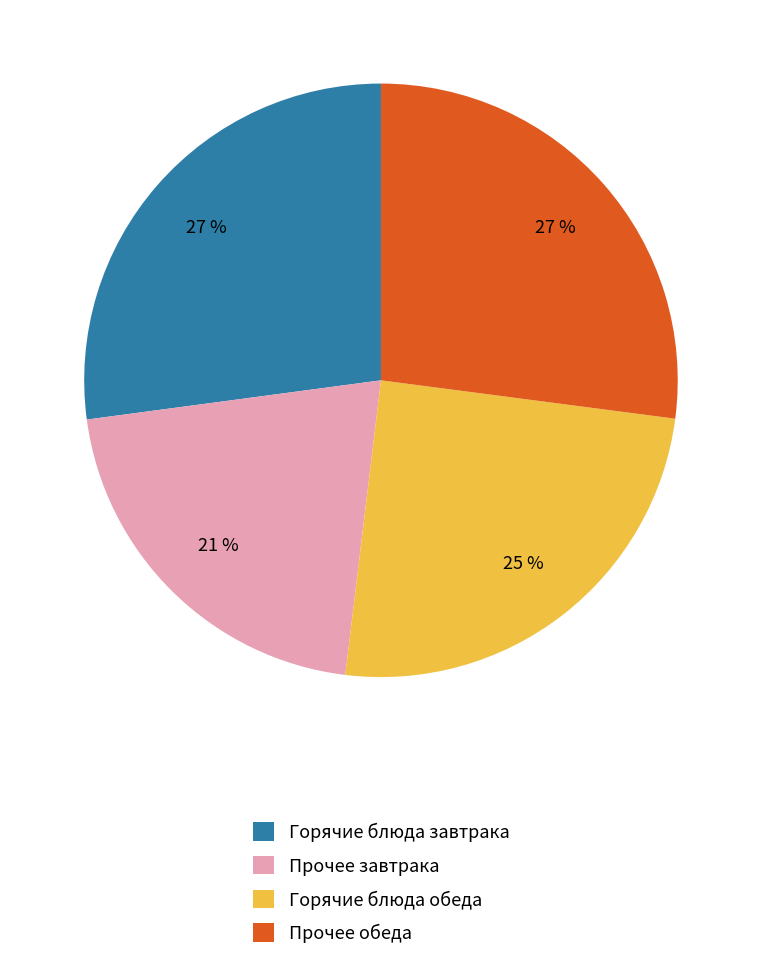

What is the smallest slice in the pie chart?

Прочее завтрака